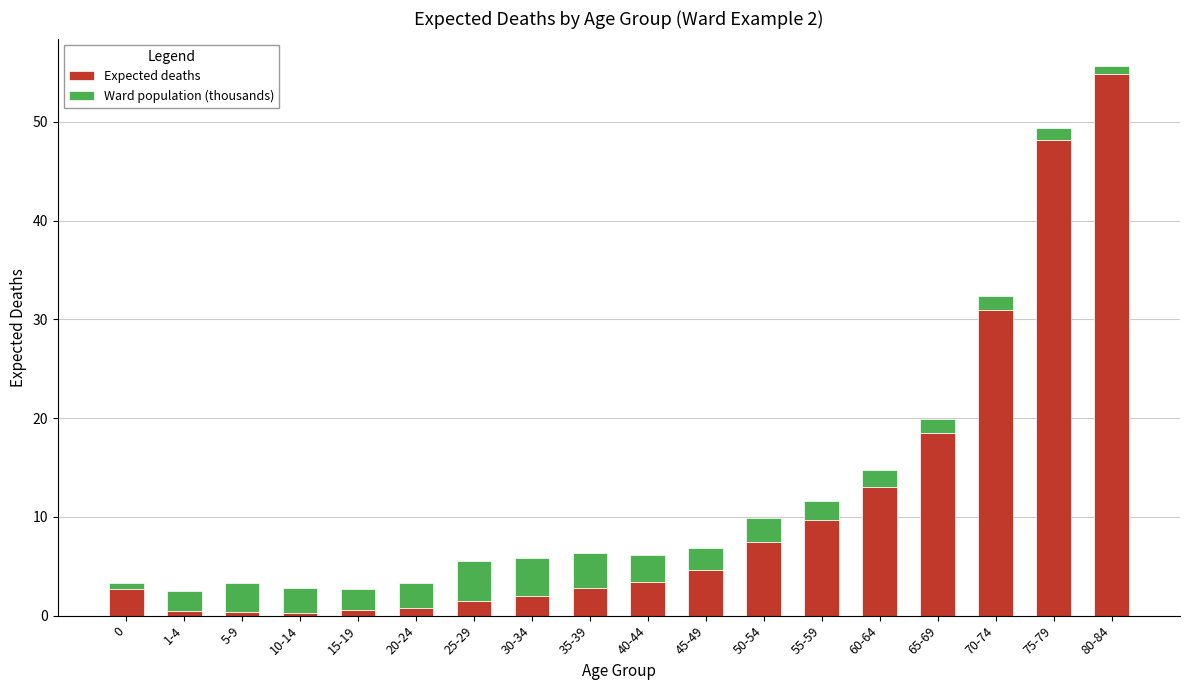

At which category is the sum across all series the highest?

80-84